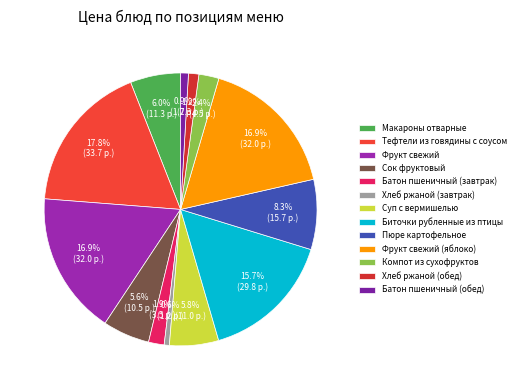

To the nearest percent, what portion does Фрукт свежий represent?

17%